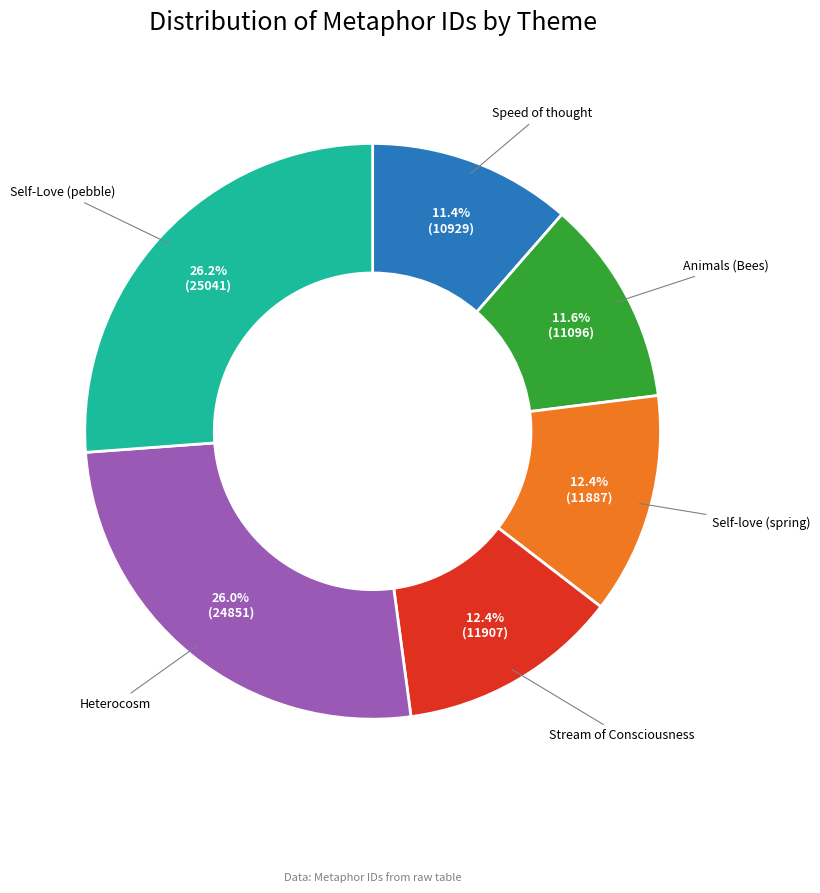

Is there any slice that represents more than half of the pie?

No